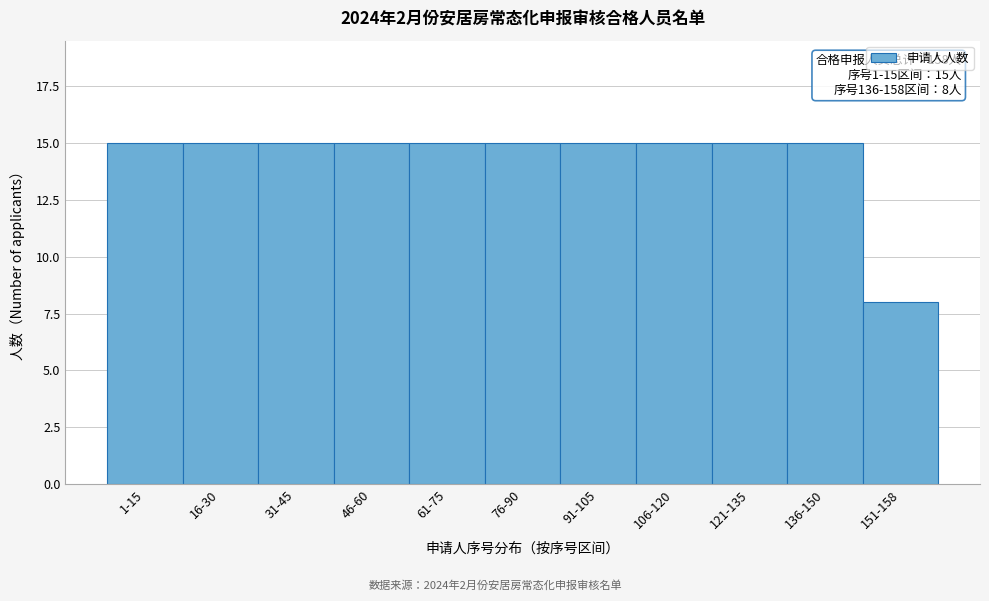

Reading left to right, extract all data points from this chart.

15	15	15	15	15	15	15	15	15	15	8